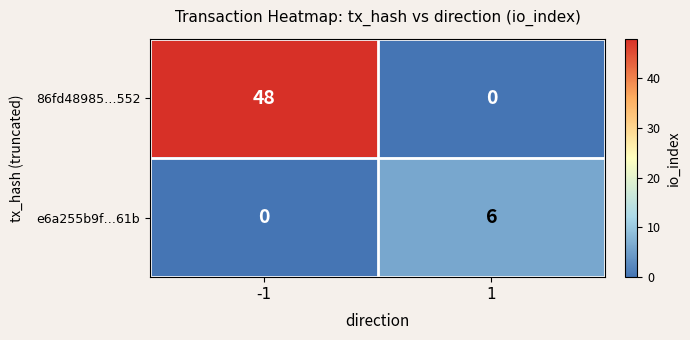

Rank the series by their average value, from lowest to highest.

e6a255b9f…61b, 86fd48985…552